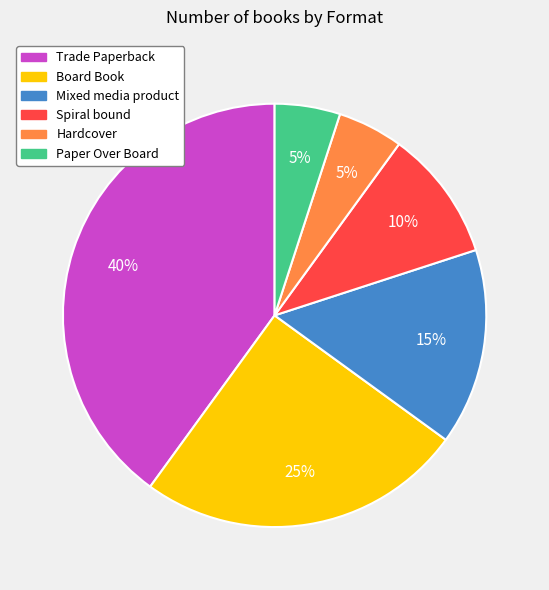

How many segments does this pie chart have?

6